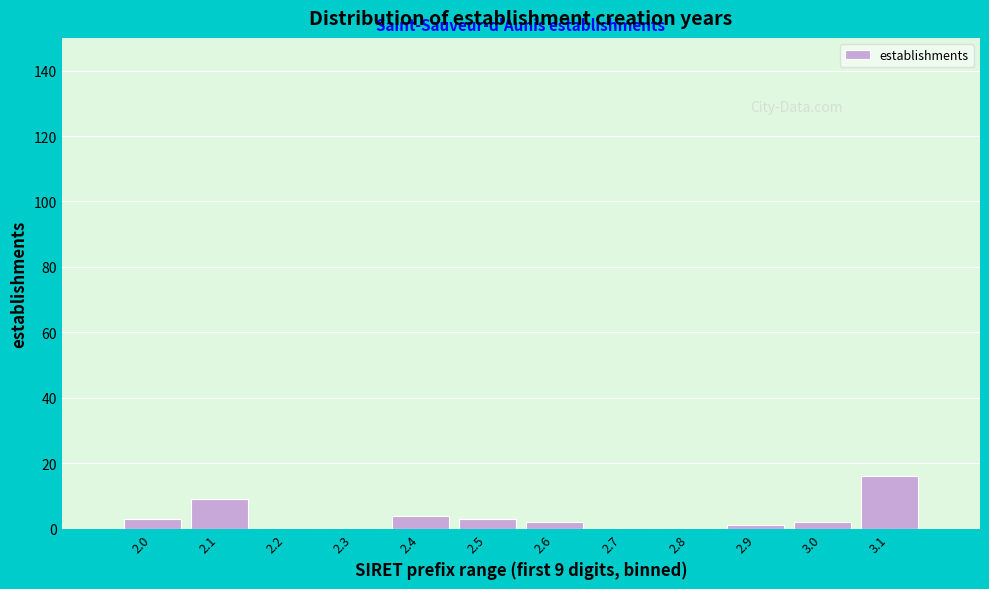

Reading left to right, transcribe all the data shown in this chart.

2.0=3	2.1=9	2.2=0	2.3=0	2.4=4	2.5=3	2.6=2	2.7=0	2.8=0	2.9=1	3.0=2	3.1=16